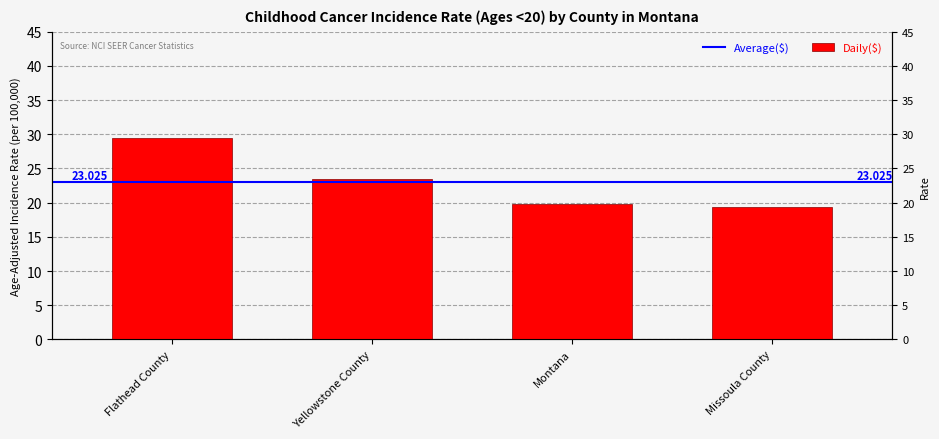

What is the sum of the values at Montana and Flathead County?

49.2